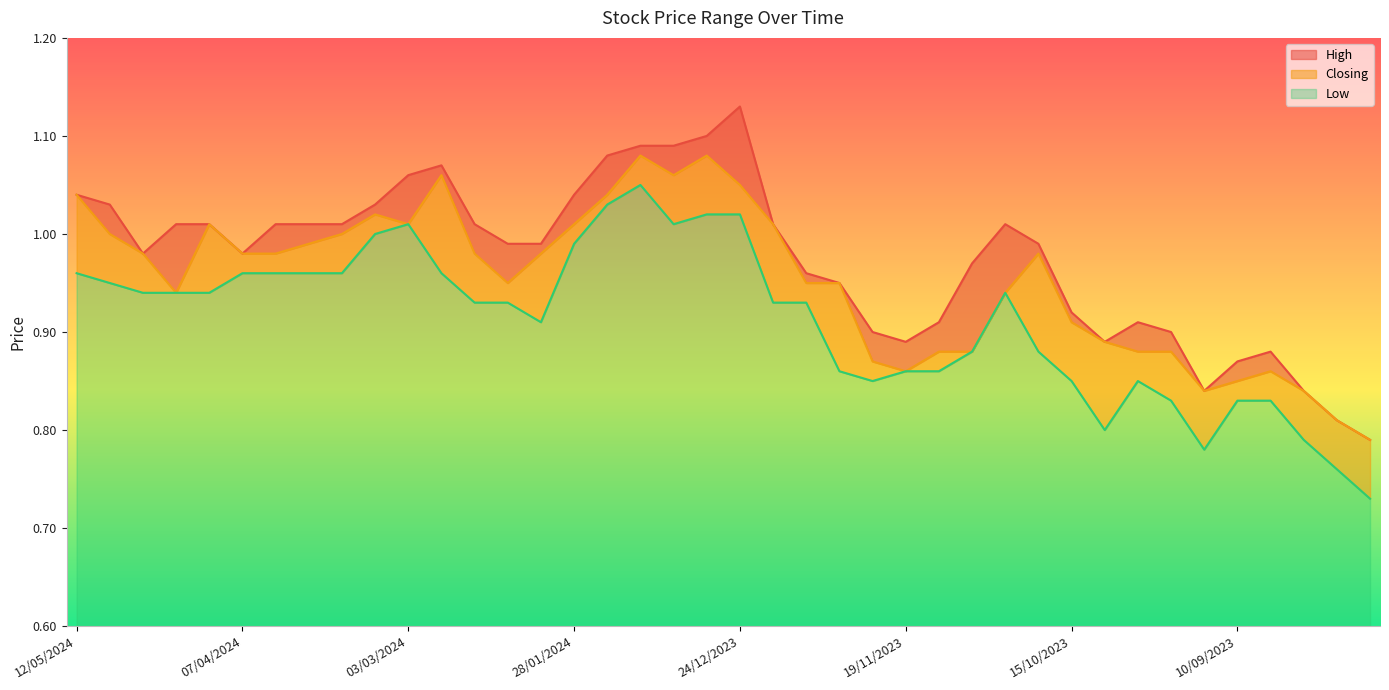

True or false: Closing and High intersect in this chart.

False